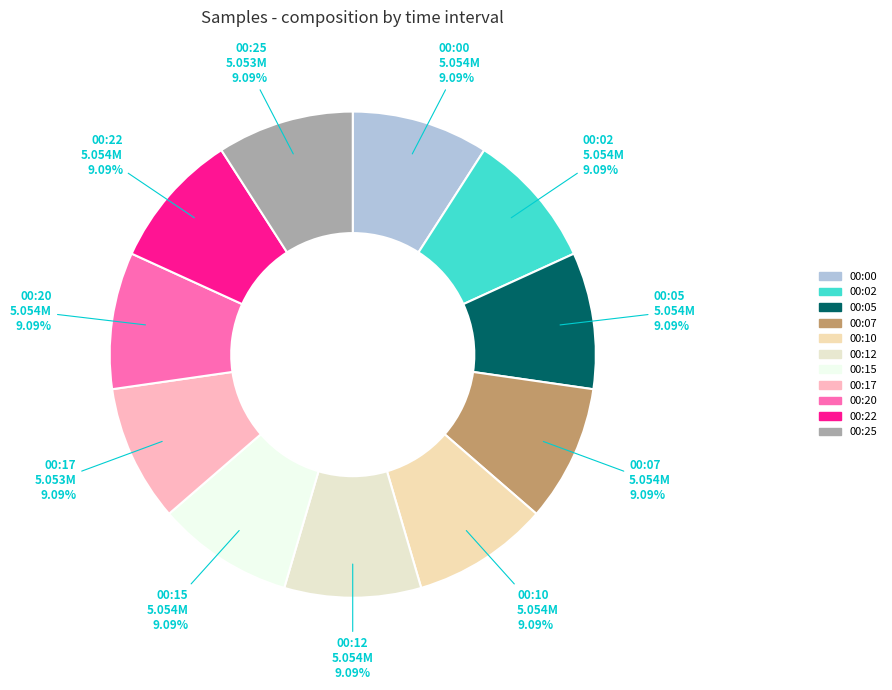

What percentage is NOT represented by 00:05?

90.9%